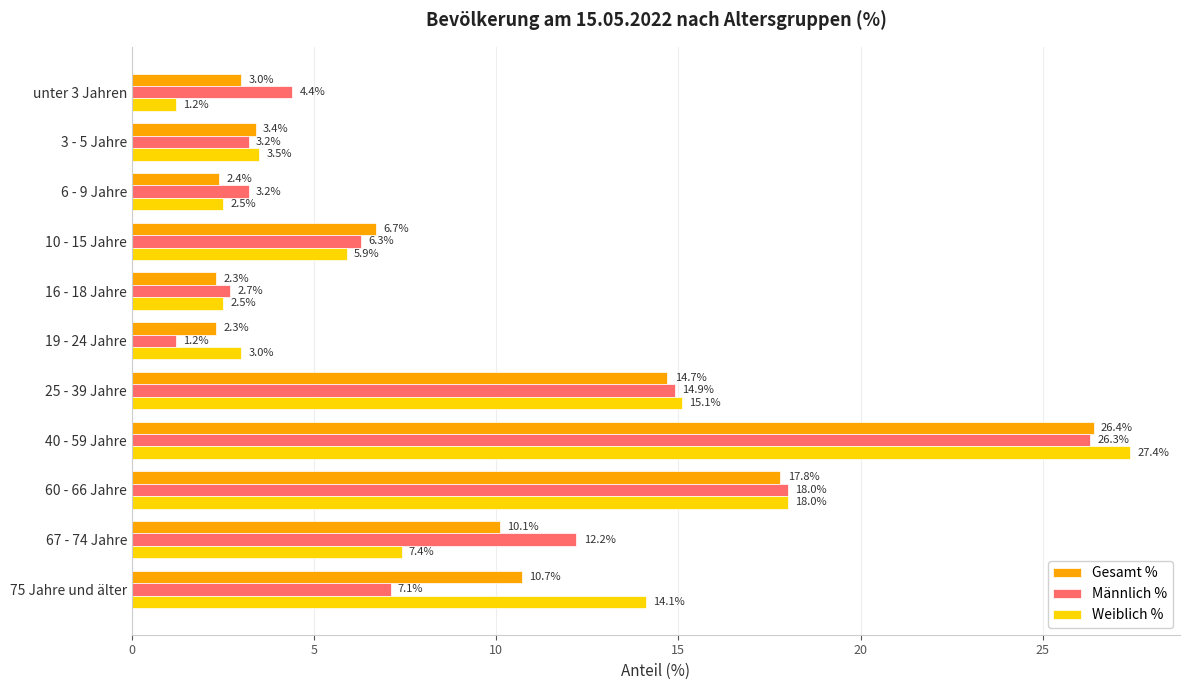

What is the highest value of the Weiblich % series?

27.4